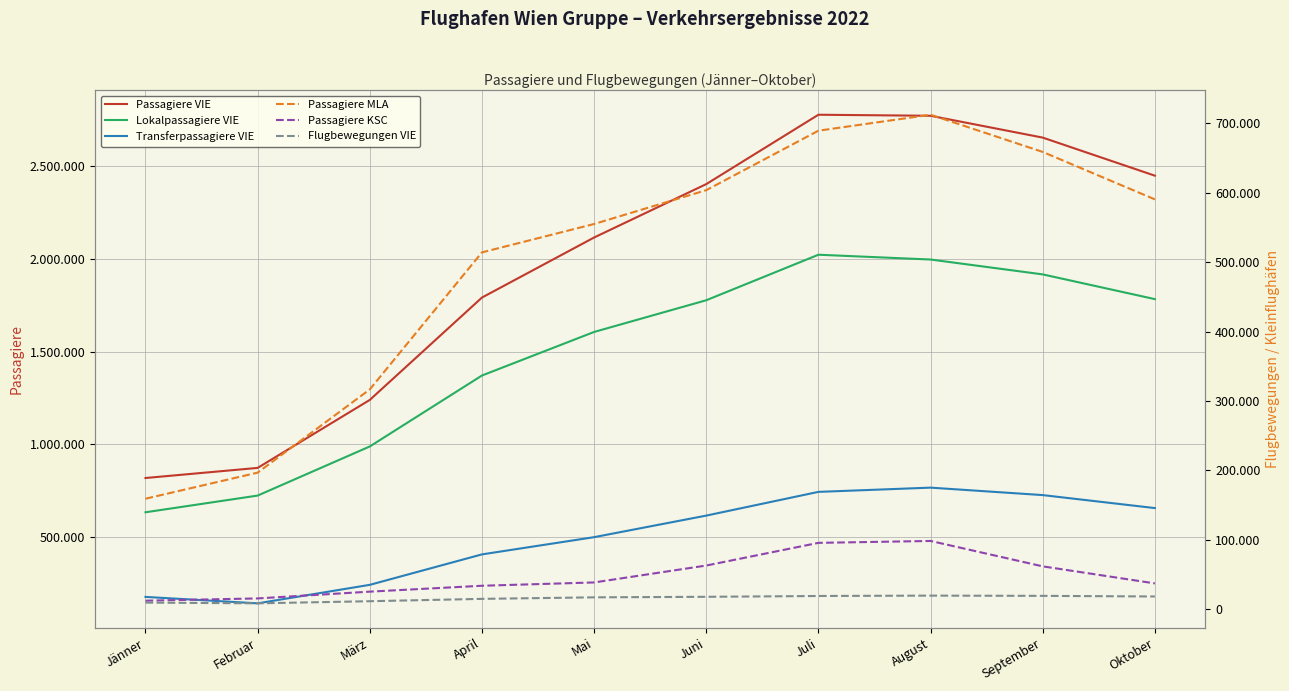

What is the greatest value displayed?

2773629